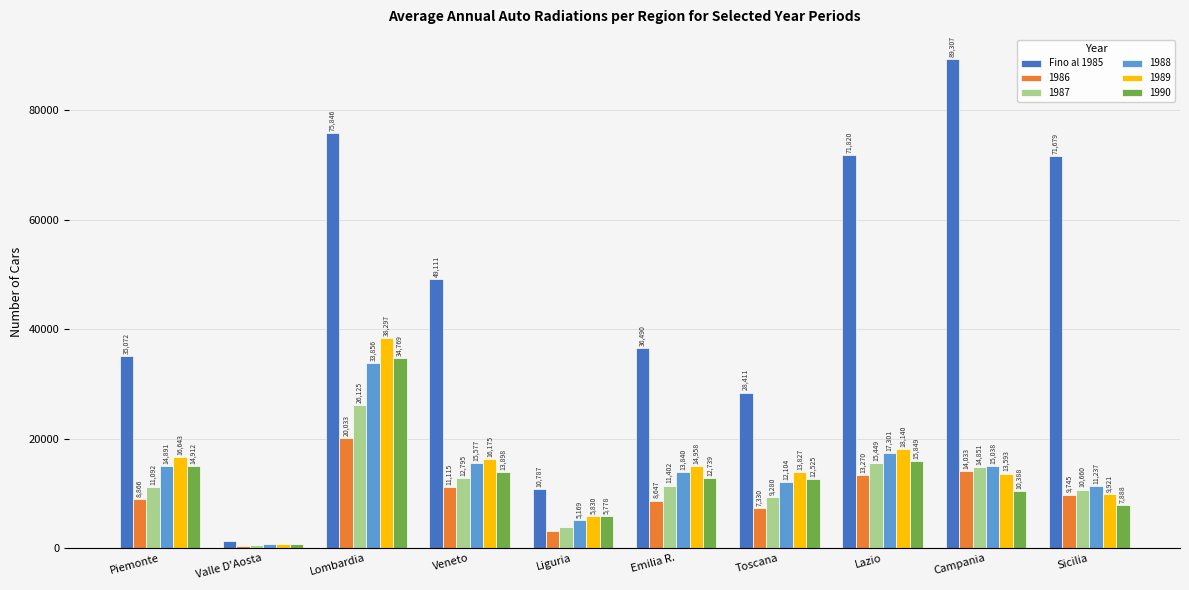

Where is 1986 nearest to the value 10236?

Sicilia